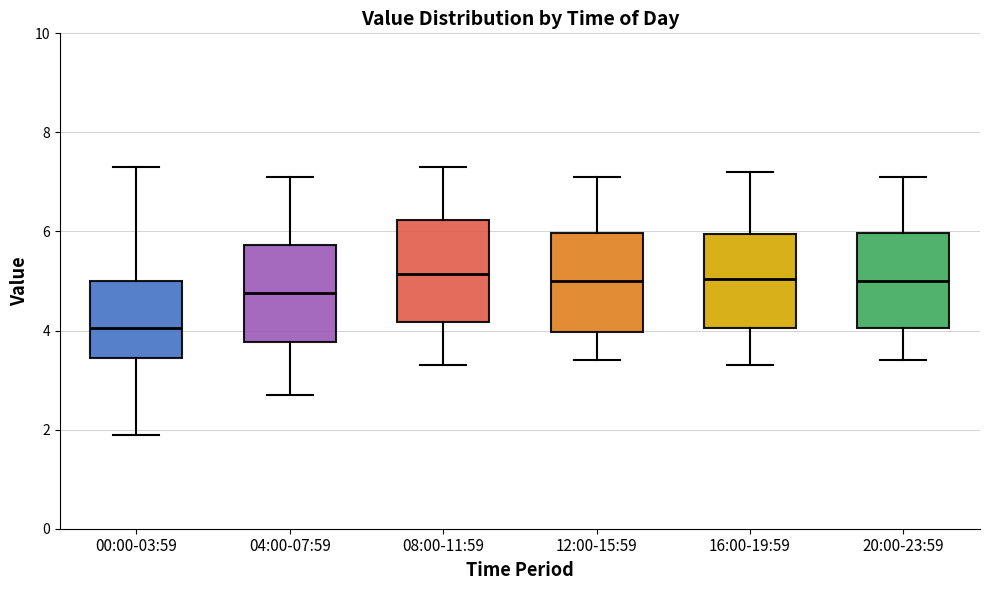

Where does the median line of the box for 16:00-19:59 sit on the y-axis? The values are not printed on the chart, so give them approximately, as read against the axis.

5.0